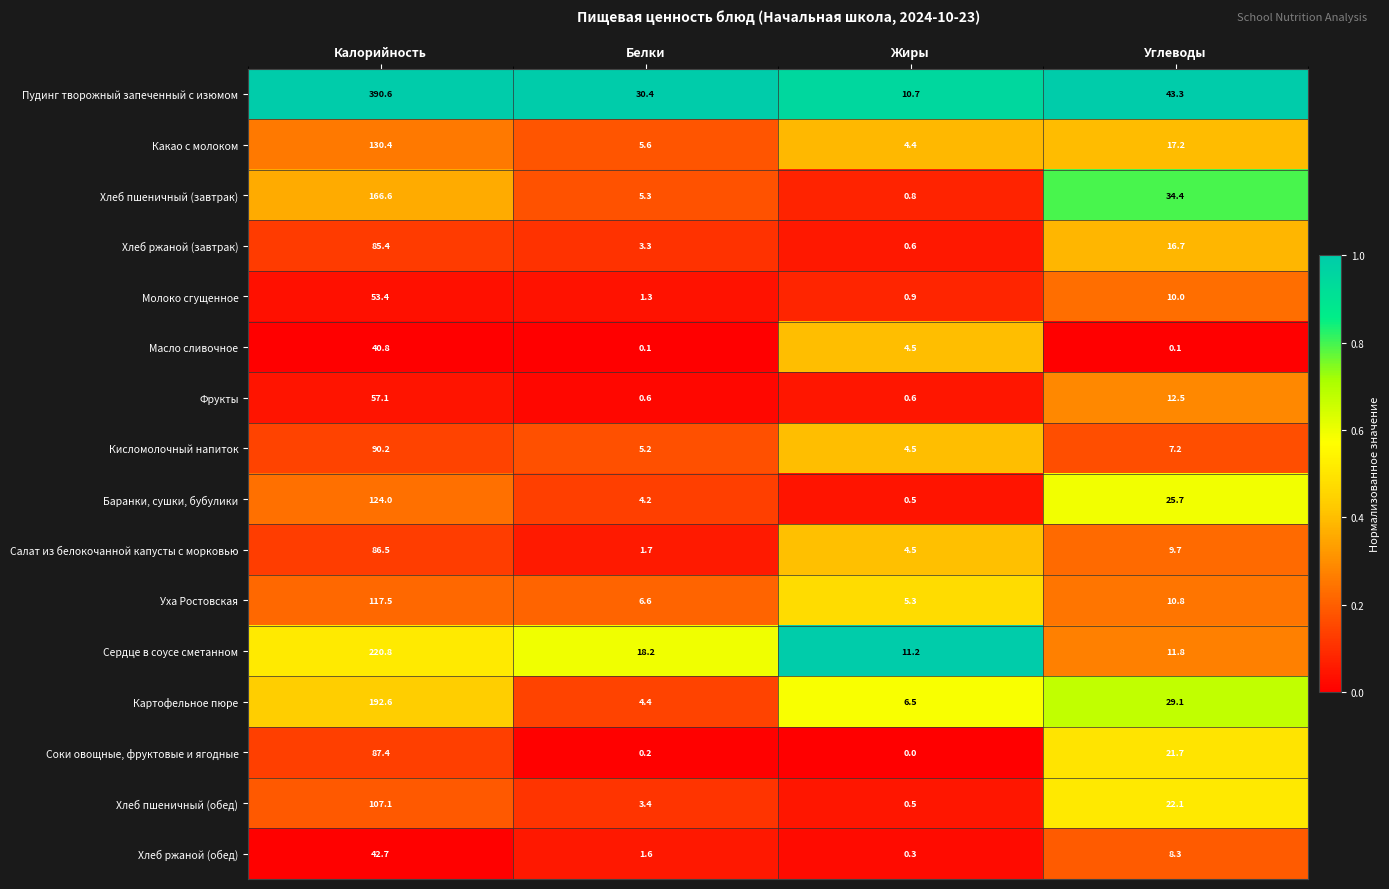

True or false: Масло сливочное has a value of 40.8 at Калорийность.

True